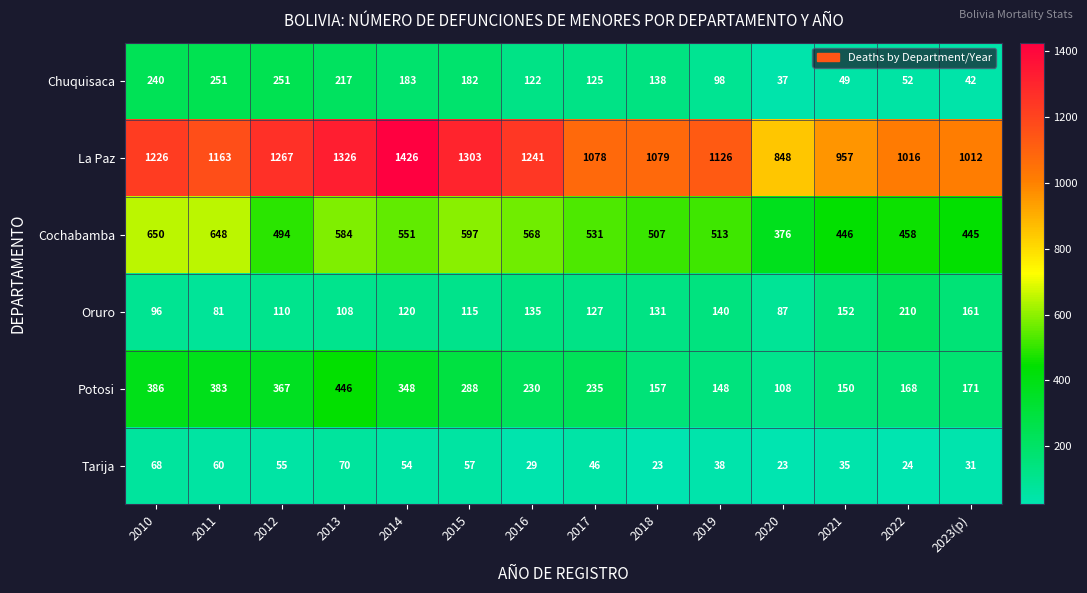

What is the total value across all series at 2019?

2063